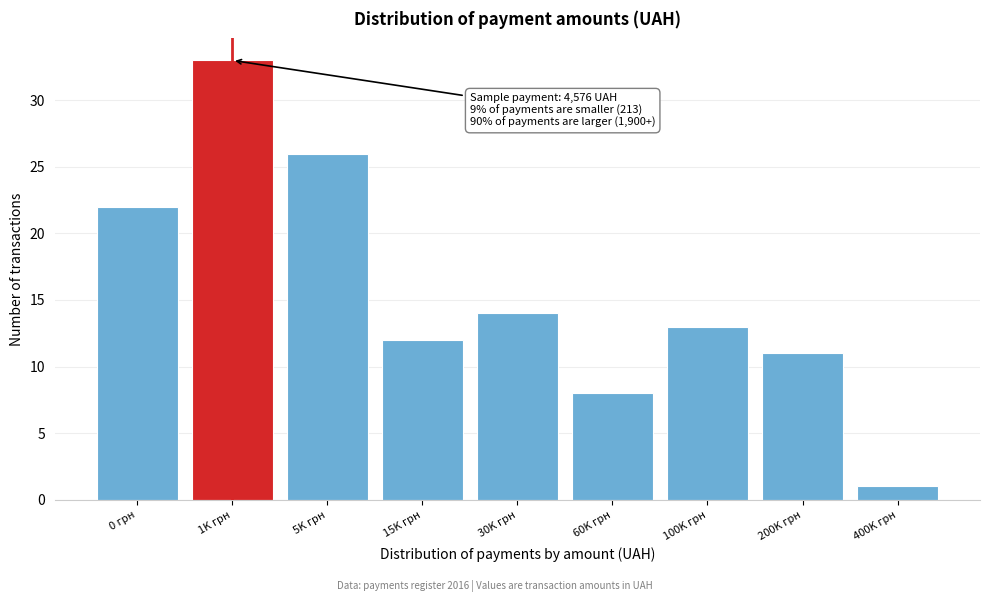

Reading left to right, what are all the values shown in this chart?

22	33	26	12	14	8	13	11	1